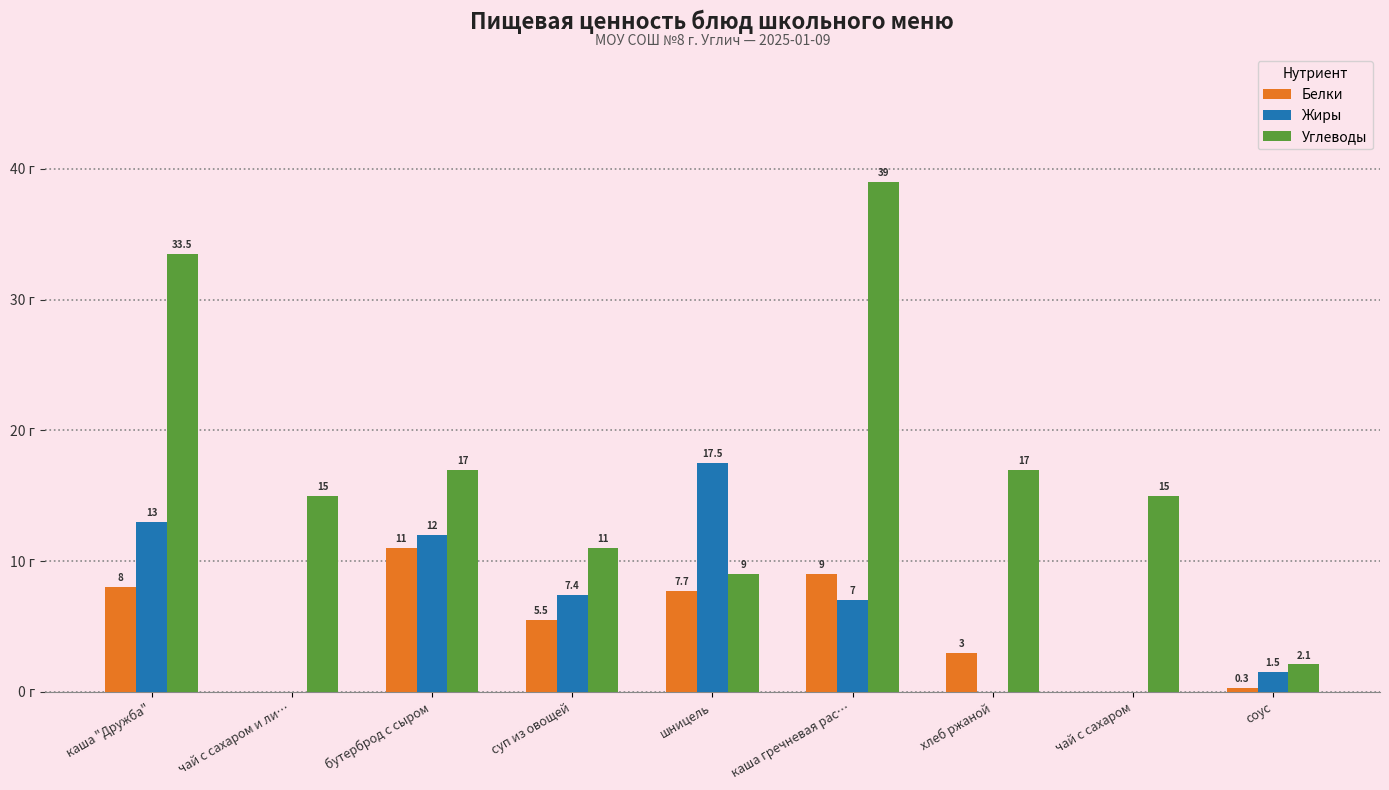

Is the value of Белки at соус greater than the value of Углеводы at чай с сахаром?

No